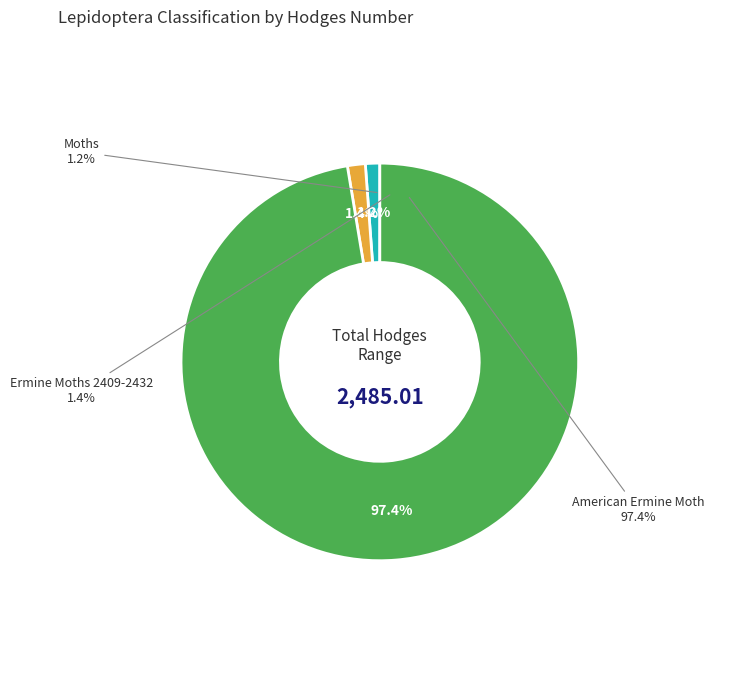

To the nearest percent, what portion does Moths represent?

1%